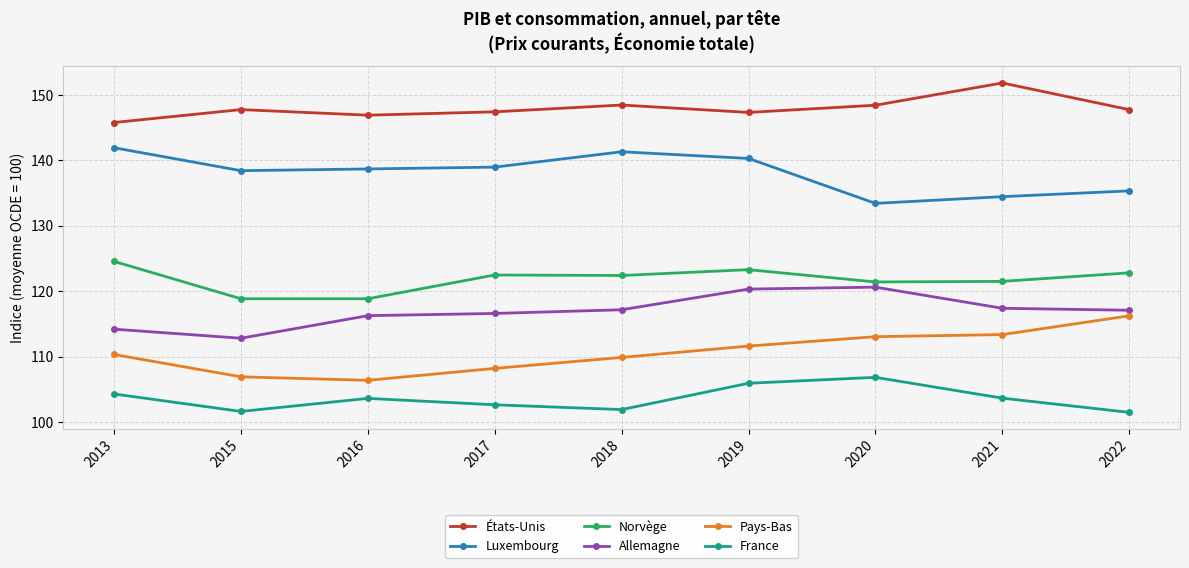

Which series changed the most between 2016 and 2018?

Norvège